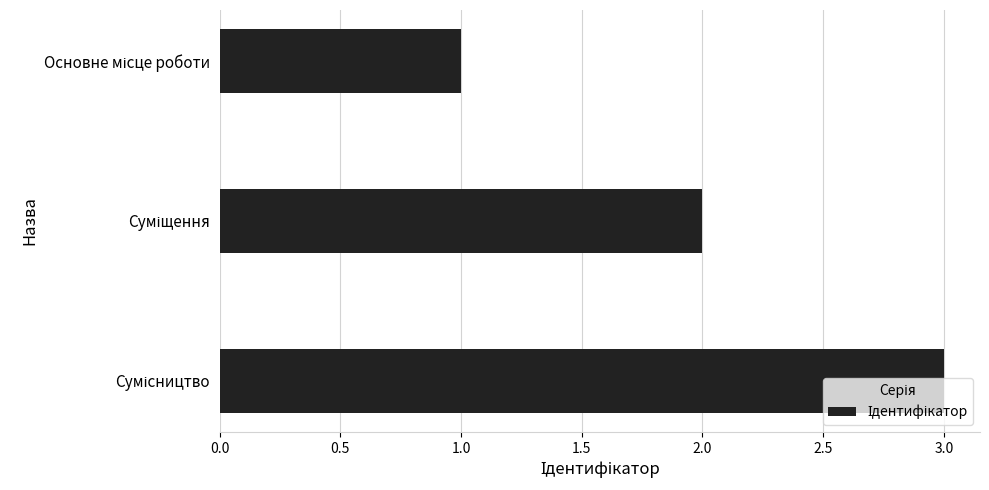

Does the chart contain stacked bars?

No